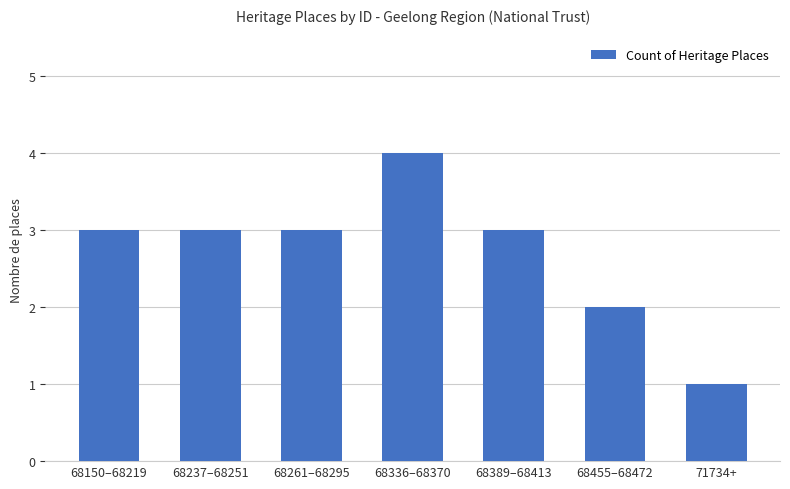

Reading left to right, extract all data points from this chart.

3	3	3	4	3	2	1